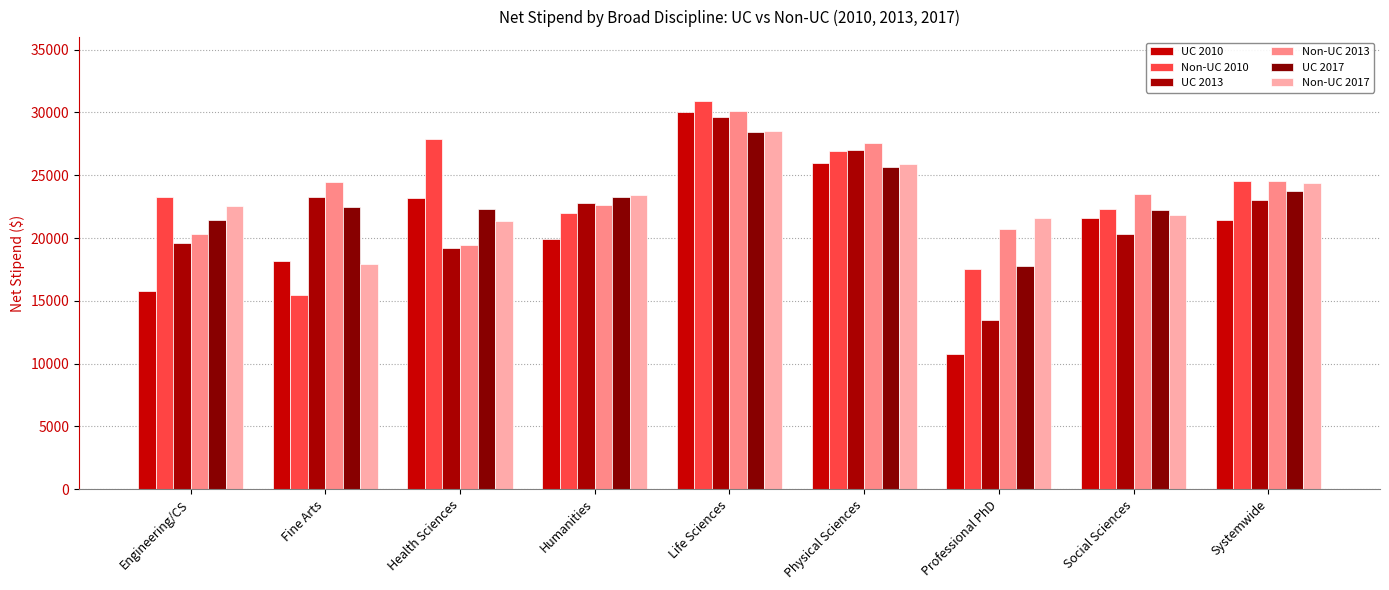

What is the label of the 3rd bar from the left?

Health Sciences